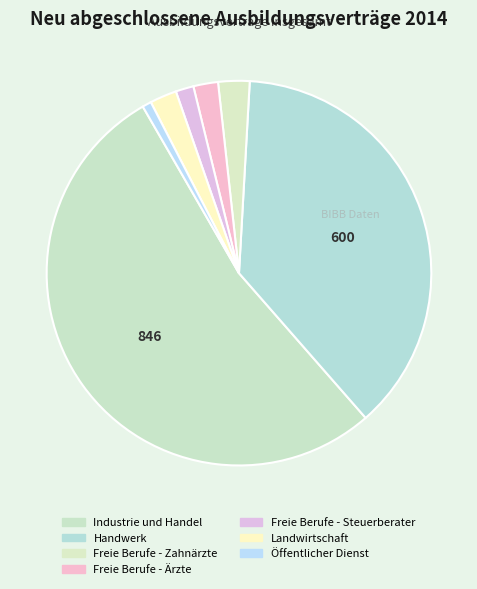

Do Landwirtschaft and Industrie und Handel together represent more than half of the pie?

Yes